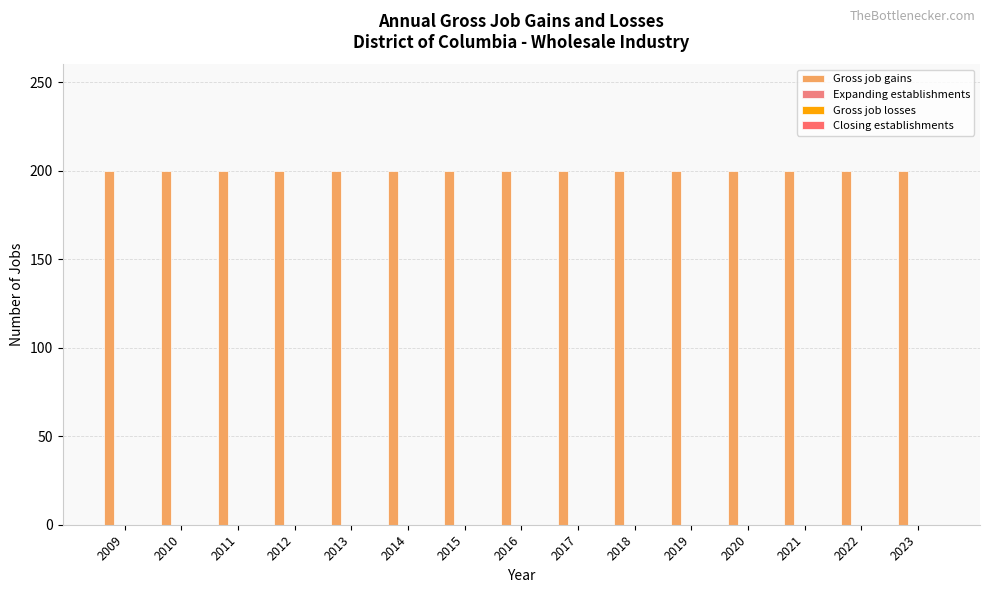

Where is Gross job losses nearest to the value 0?

2009